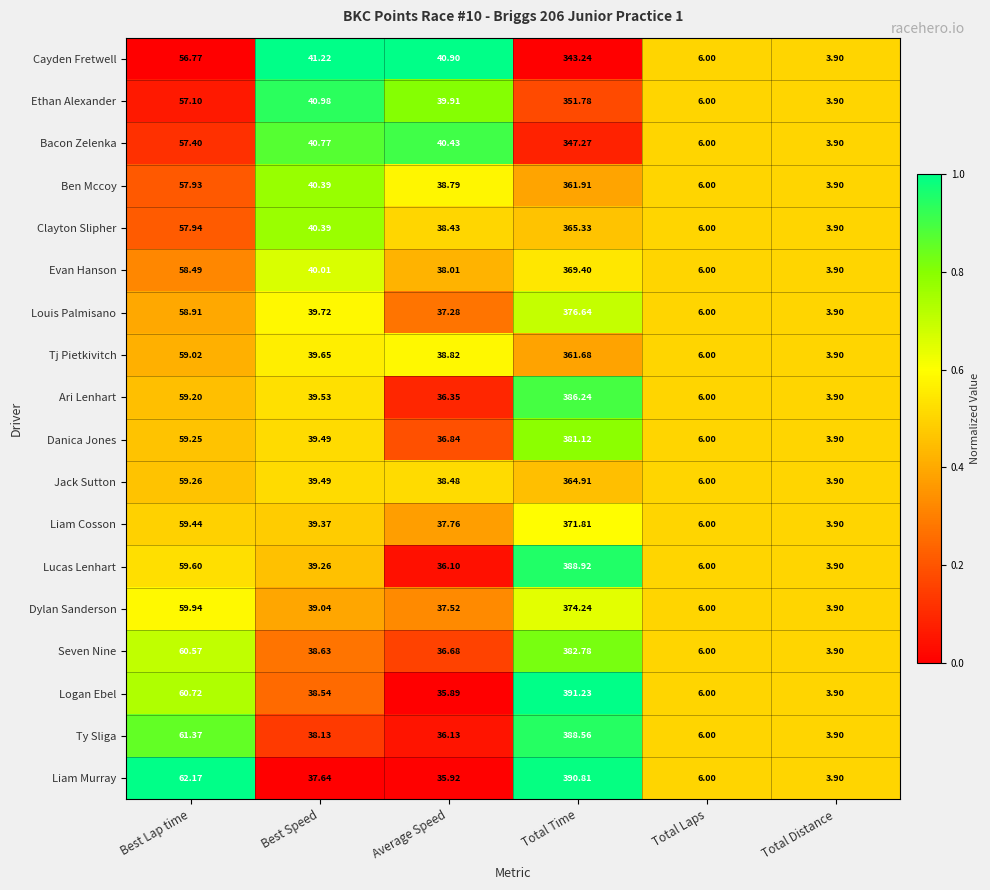

Is the value of Lucas Lenhart at Best Speed greater than the value of Liam Murray at Total Time?

No